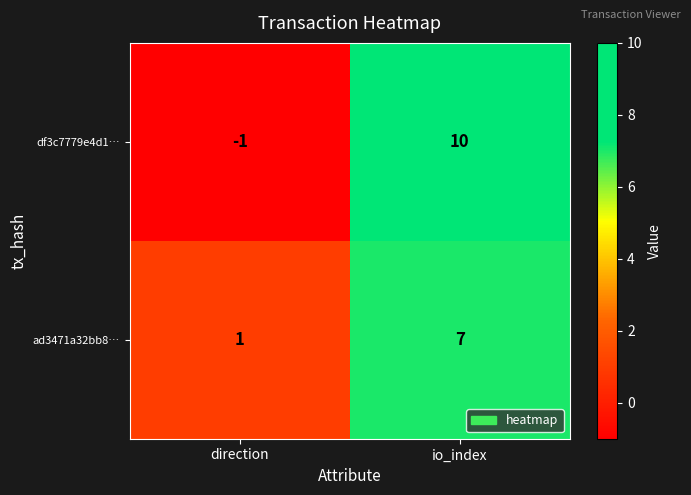

What is the sum of the ad3471a32bb8… values at io_index and direction?

8